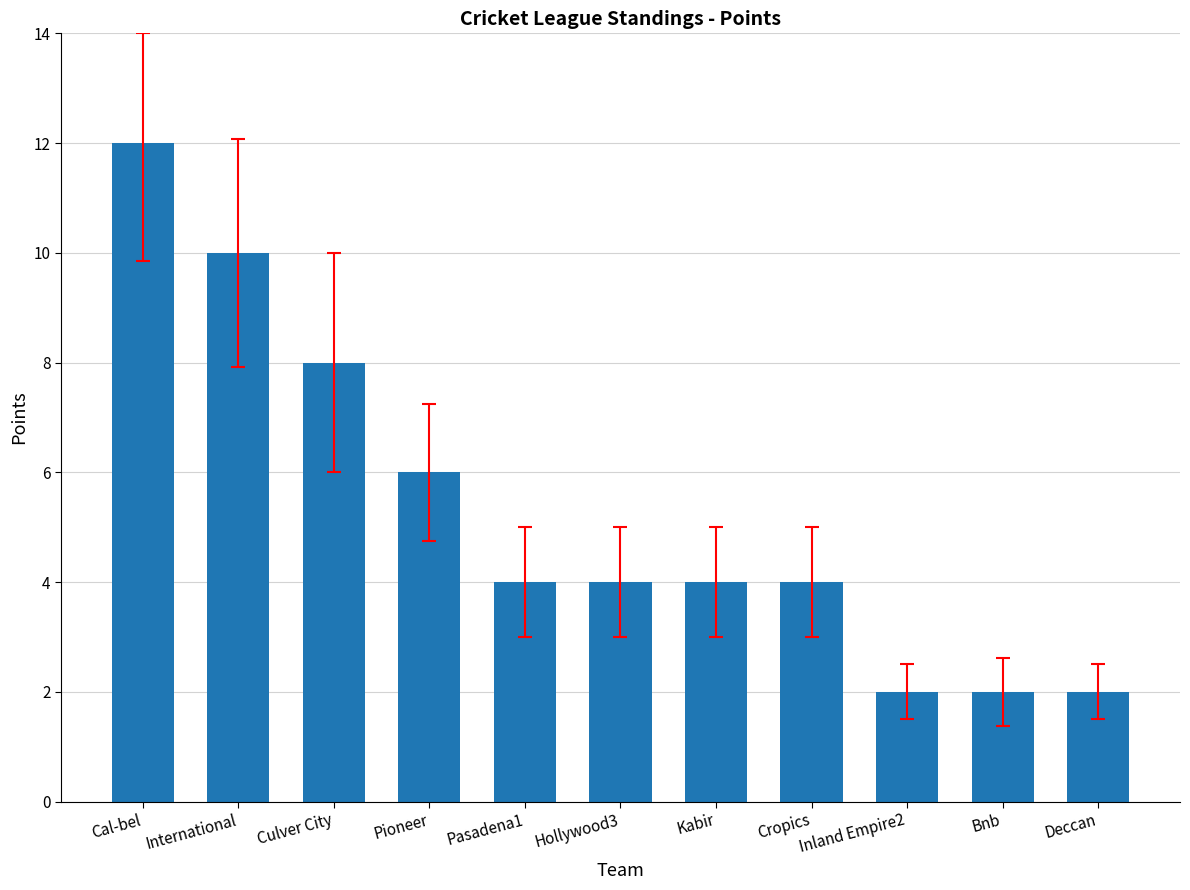

What is the change in value from International to Bnb?

-8